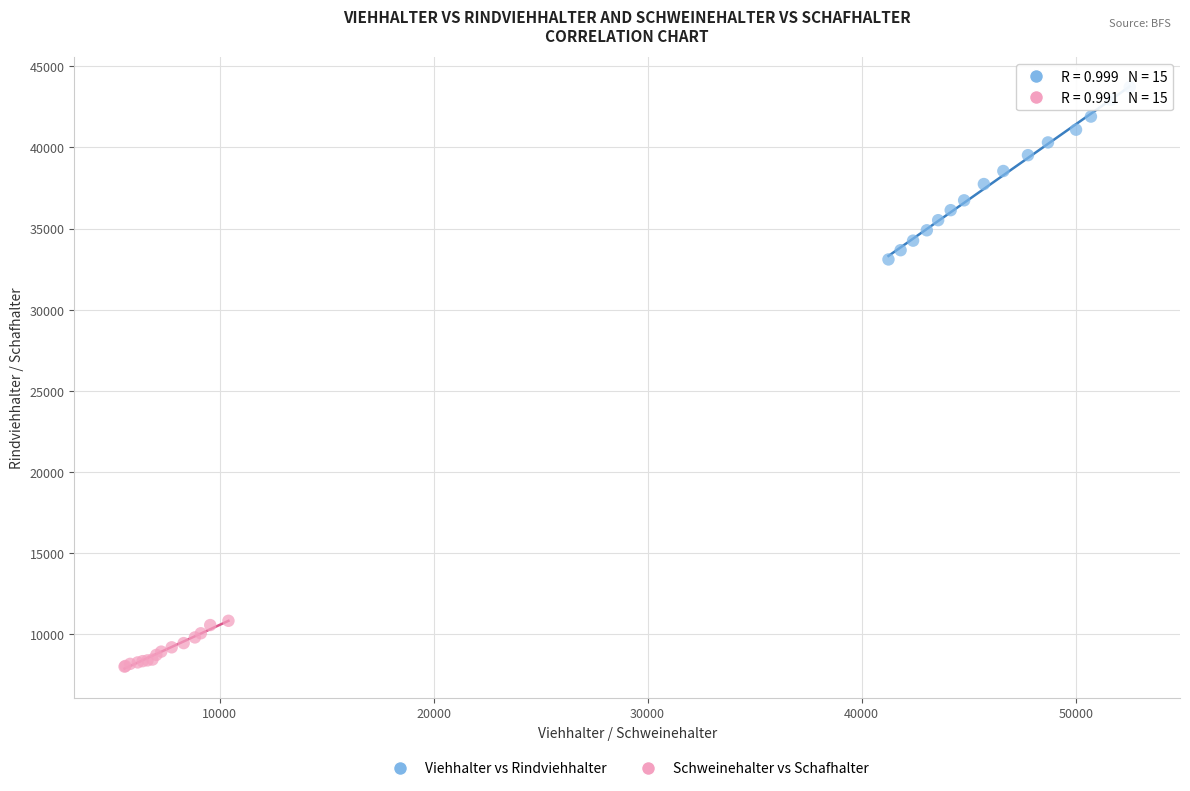

Which series has the largest Y range (max minus min)?

Viehhalter vs Rindviehhalter